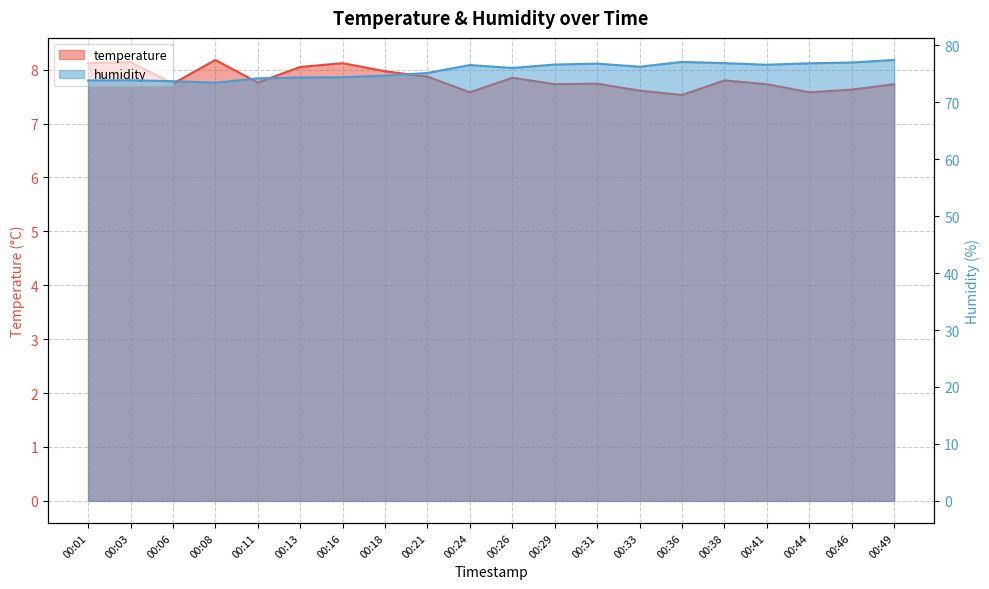

What is the maximum value shown in the chart?

77.4